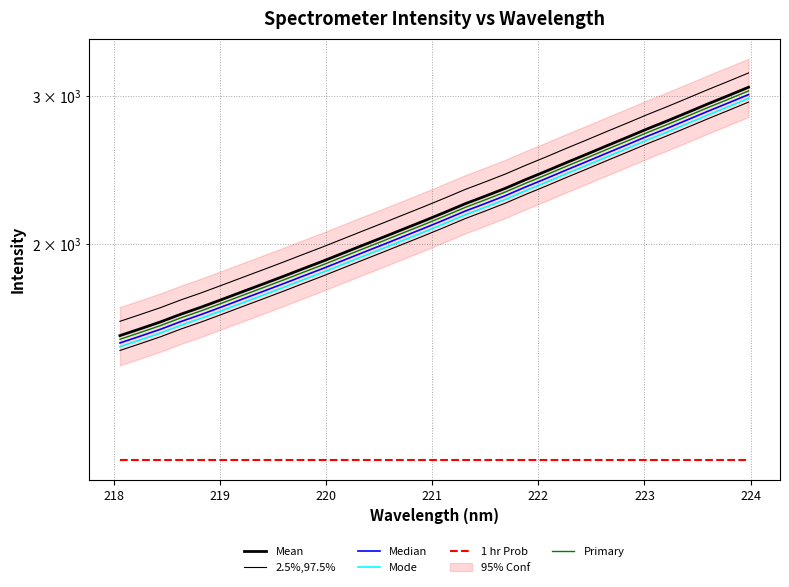

Reading left to right, transcribe all the data shown in this chart.

Mean: 1553.6	1582.8	1613.2	1647.6	1679.8	1714.9	1751.2	1788.1	1826.1	1866.0	1906.1	1948.9	1992.6	2036.8	2082.9	2129.7	2178.9	2230.8	2278.4	2328.3	2384.8	2439.9	2498.1	2556.1	2616.6	2677.5	2740.9	2802.7	2868.4	2936.2	3003.2	3073.2
2.5%,97.5%: 1615.8	1646.1	1677.7	1713.5	1747.0	1783.5	1821.3	1859.7	1899.1	1940.6	1982.4	2026.8	2072.3	2118.3	2166.2	2214.9	2266.1	2320.1	2369.5	2421.5	2480.2	2537.5	2598.0	2658.4	2721.3	2784.6	2850.6	2914.8	2983.1	3053.6	3123.4	3196.1
Median: 1522.5	1551.1	1580.9	1614.6	1646.2	1680.6	1716.2	1752.4	1789.6	1828.6	1868.0	1909.9	1952.7	1996.1	2041.2	2087.1	2135.4	2186.2	2232.8	2281.8	2337.1	2391.1	2448.1	2505.0	2564.3	2624.0	2686.1	2746.7	2811.0	2877.4	2943.2	3011.7
Mode: 1507.0	1535.3	1564.8	1598.2	1629.4	1663.4	1698.7	1734.5	1771.3	1810.0	1848.9	1890.4	1932.8	1975.7	2020.4	2065.8	2113.6	2163.9	2210.0	2258.5	2313.3	2366.7	2423.2	2479.4	2538.1	2597.2	2658.7	2718.6	2782.3	2848.1	2913.1	2981.0
1 hr Prob: 1105.2	1105.2	1105.2	1105.2	1105.2	1105.2	1105.2	1105.2	1105.2	1105.2	1105.2	1105.2	1105.2	1105.2	1105.2	1105.2	1105.2	1105.2	1105.2	1105.2	1105.2	1105.2	1105.2	1105.2	1105.2	1105.2	1105.2	1105.2	1105.2	1105.2	1105.2	1105.2
Primary: 1538.1	1567.0	1597.0	1631.1	1663.0	1697.7	1733.7	1770.2	1807.8	1847.3	1887.1	1929.4	1972.6	2016.4	2062.0	2108.4	2157.2	2208.5	2255.6	2305.0	2361.0	2415.5	2473.1	2530.6	2590.5	2650.8	2713.5	2774.7	2839.7	2906.8	2973.2	3042.5